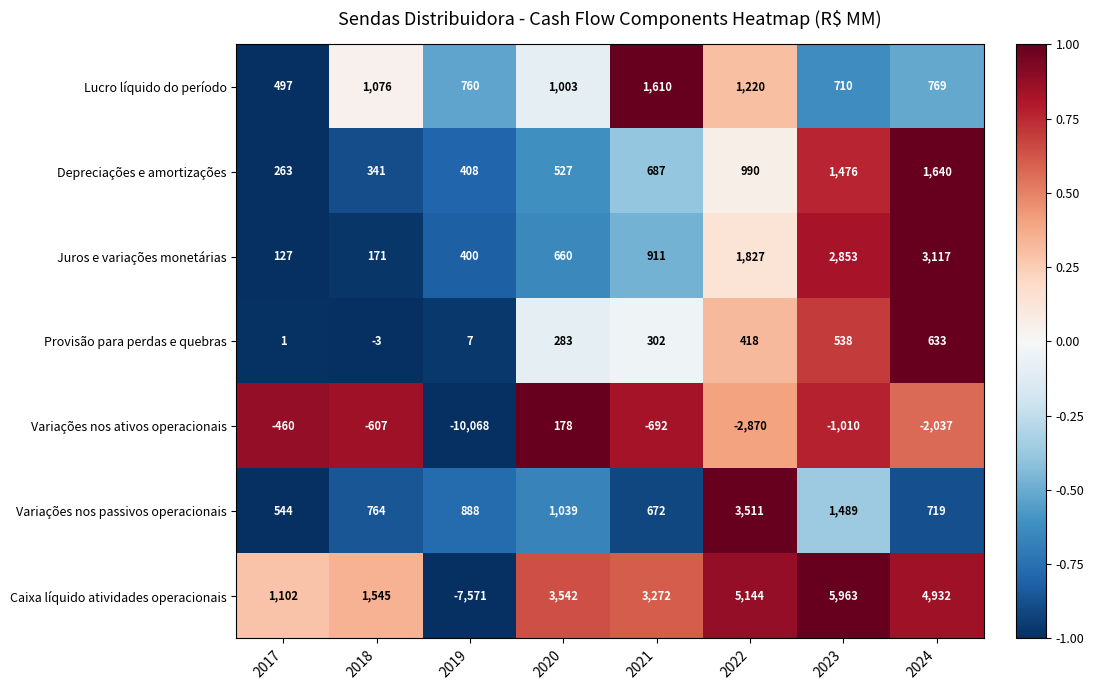

Count the number of categories in the chart.

8